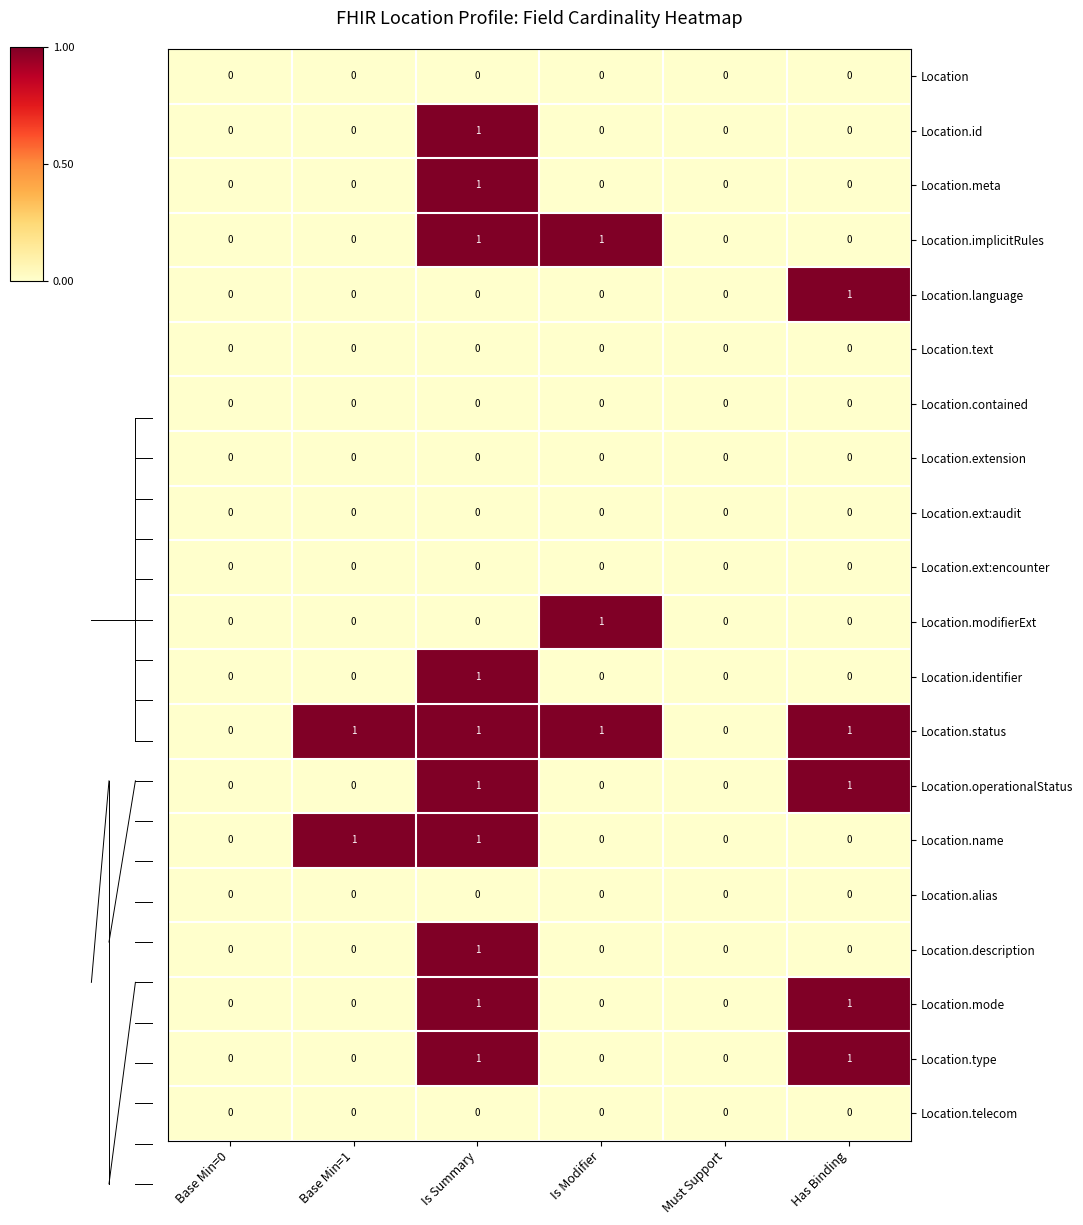

What is the total value across all series at Is Modifier?

3